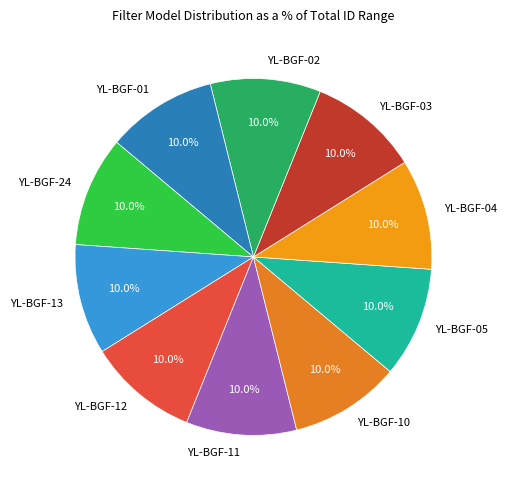

What is the ratio of the value at YL-BGF-01 to the value at YL-BGF-04?

1.0